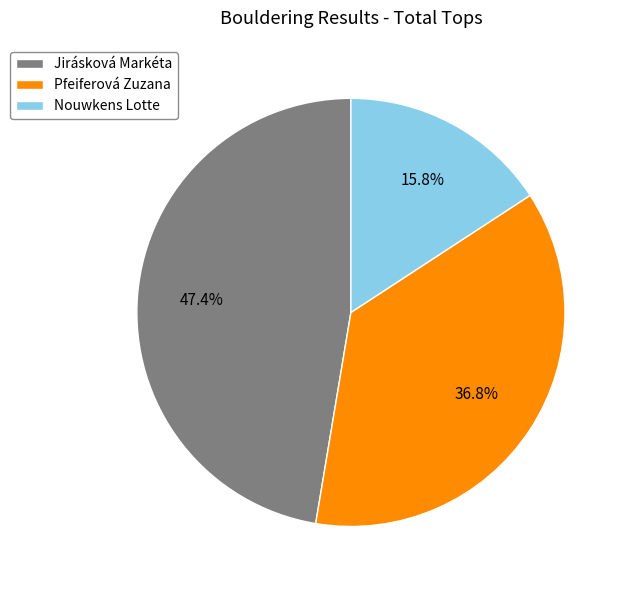

To the nearest percent, what is the combined percentage of Pfeiferová Zuzana and Nouwkens Lotte?

53%